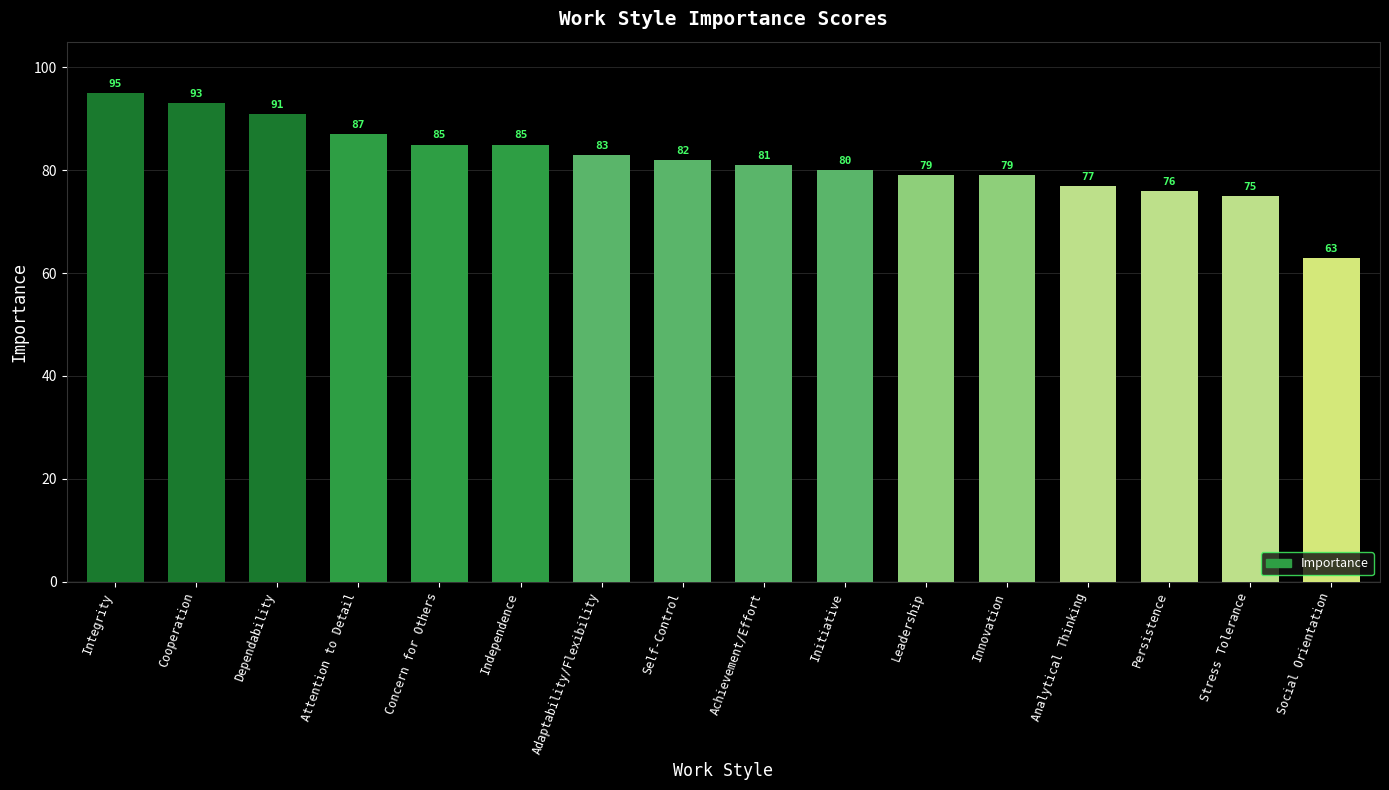

What position from the left is Integrity?

1